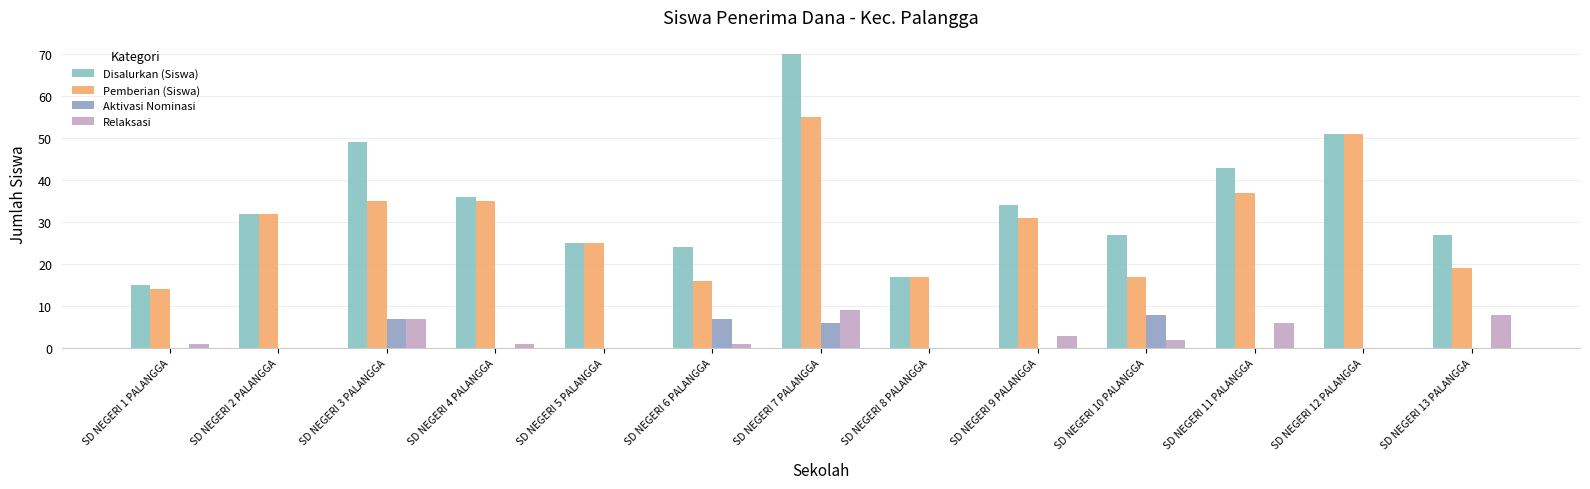

What is the sum of the Disalurkan (Siswa) values at SD NEGERI 5 PALANGGA and SD NEGERI 10 PALANGGA?

52